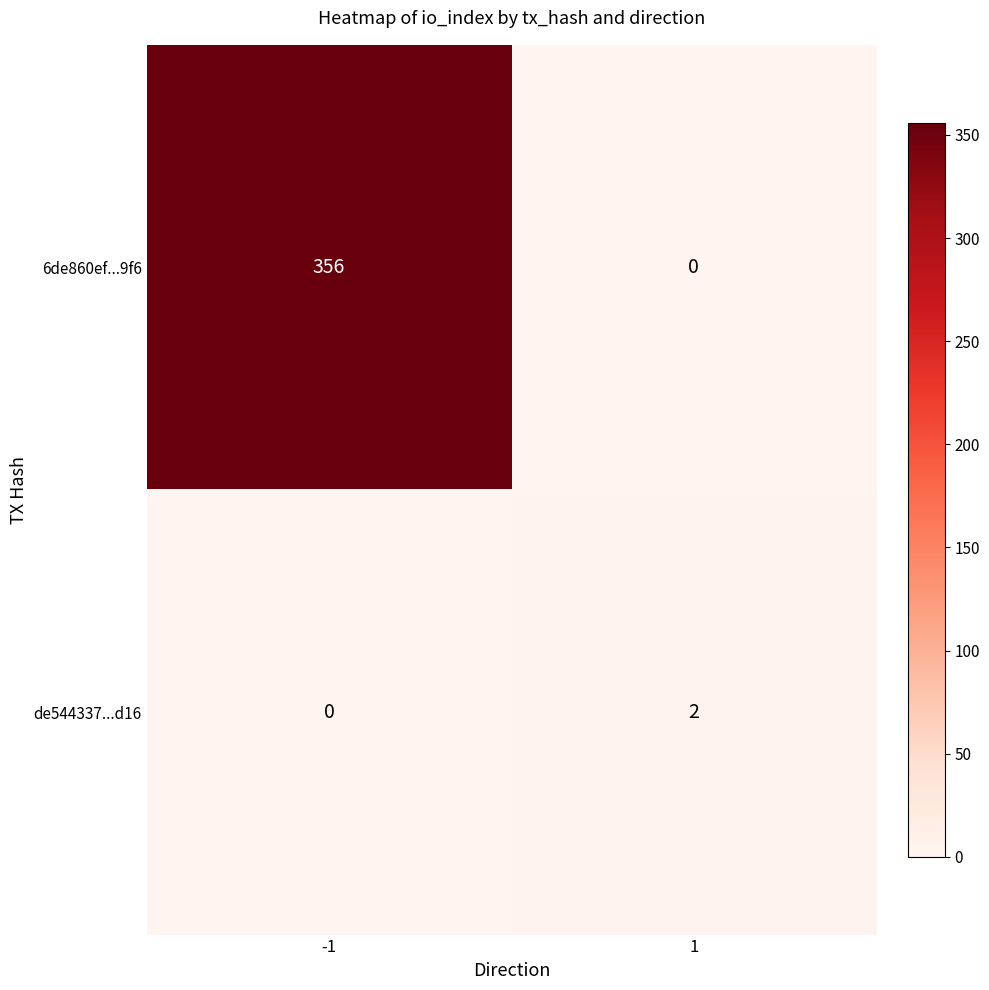

What is the greatest value displayed?

356